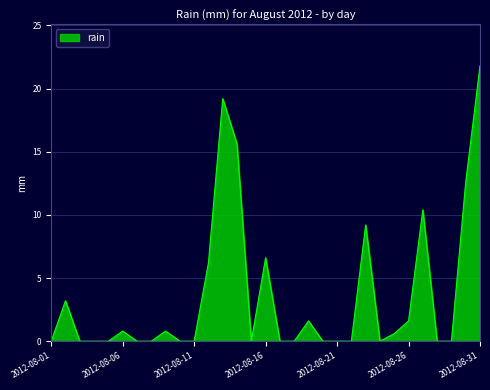

How many lines are shown in the chart?

1